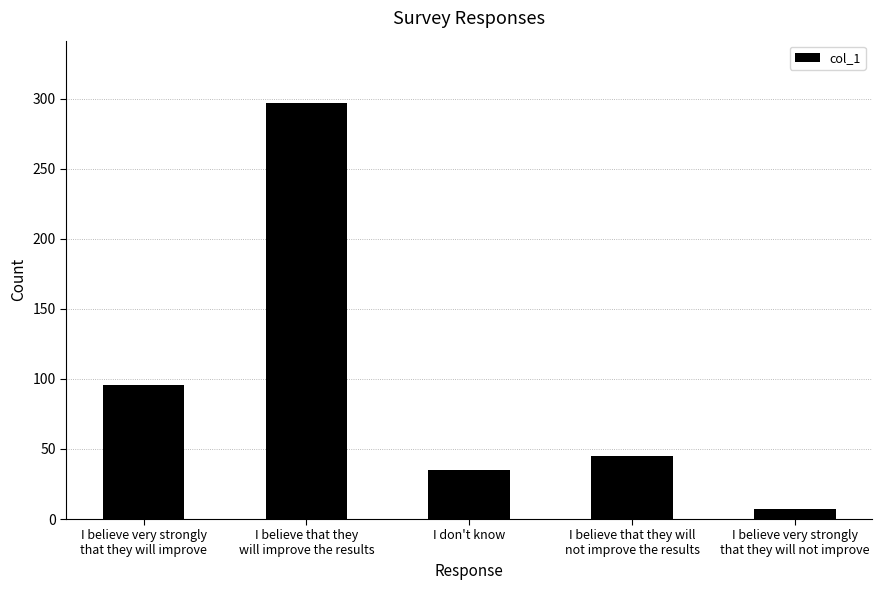

What is the difference between the values at I believe that they will
not improve the results and I believe very strongly
that they will improve?

51